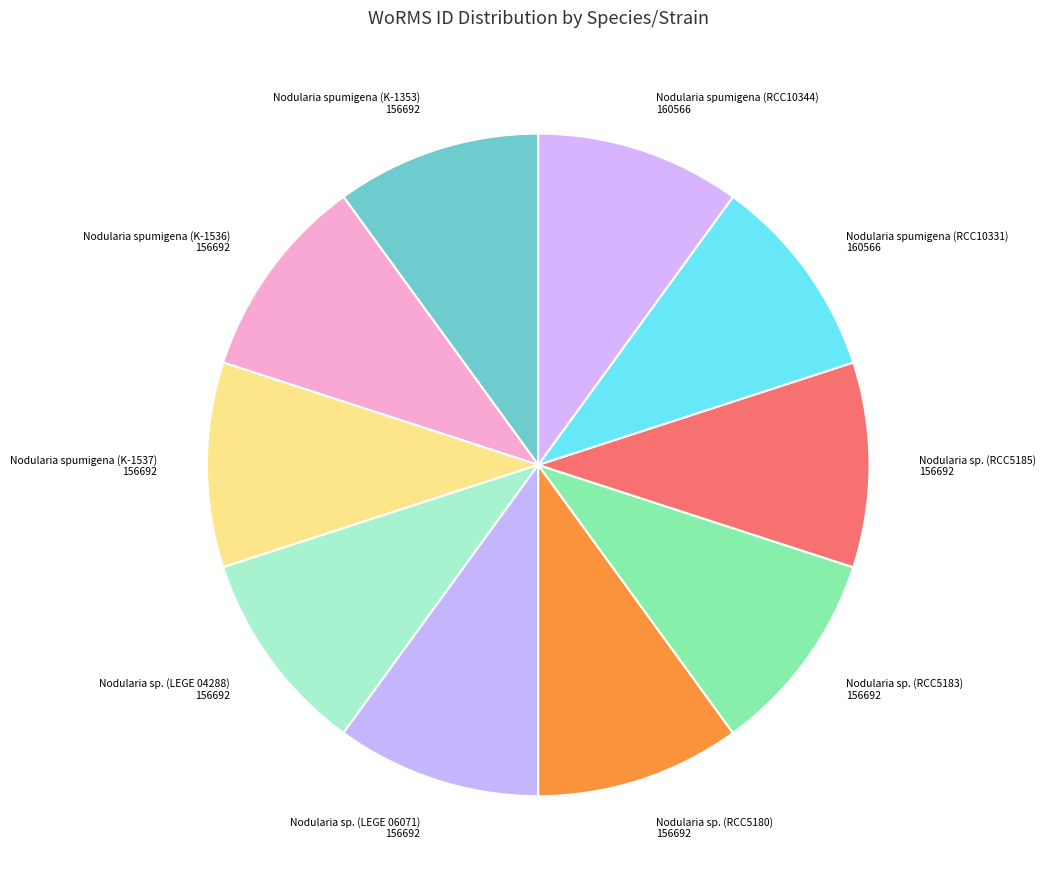

Does Nodularia spumigena (RCC10344) 160566 represent more than half of the total?

No